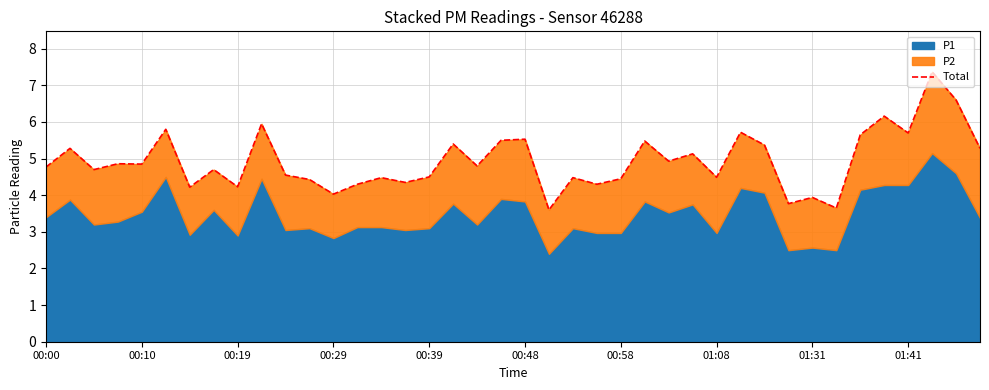

Reading left to right, transcribe all the data shown in this chart.

4.8	5.3	4.7	4.9	4.8	5.8	4.2	4.7	4.2	6.0	4.5	4.4	4.0	4.3	4.5	4.3	4.5	5.4	4.8	5.5	5.5	3.6	4.5	4.3	4.5	5.5	4.9	5.1	4.5	5.7	5.4	3.8	3.9	3.6	5.7	6.2	5.7	7.4	6.6	5.3